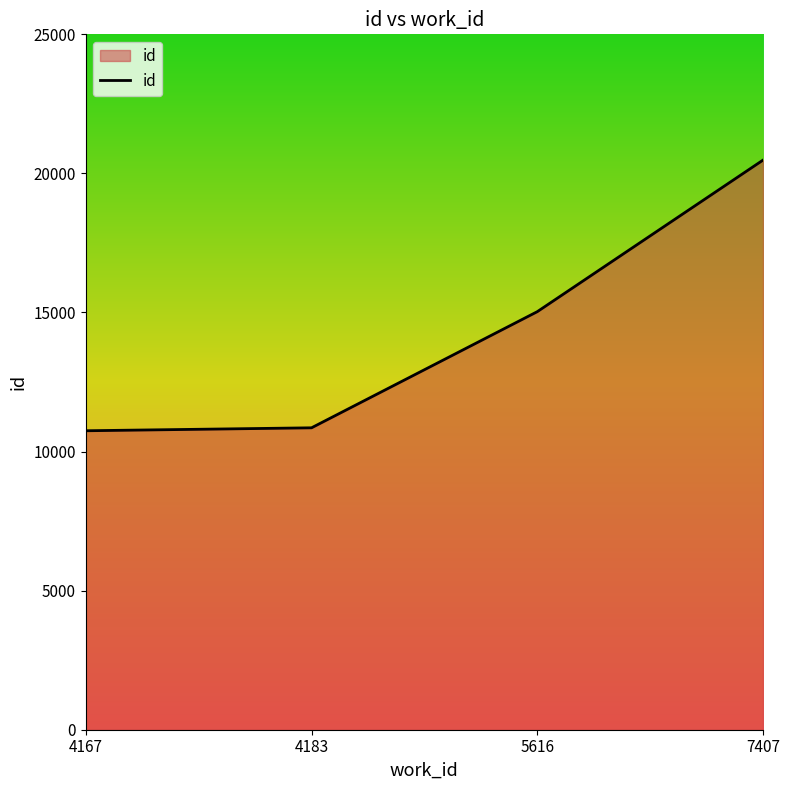

True or false: the data has more than 1 interior local peaks.

False